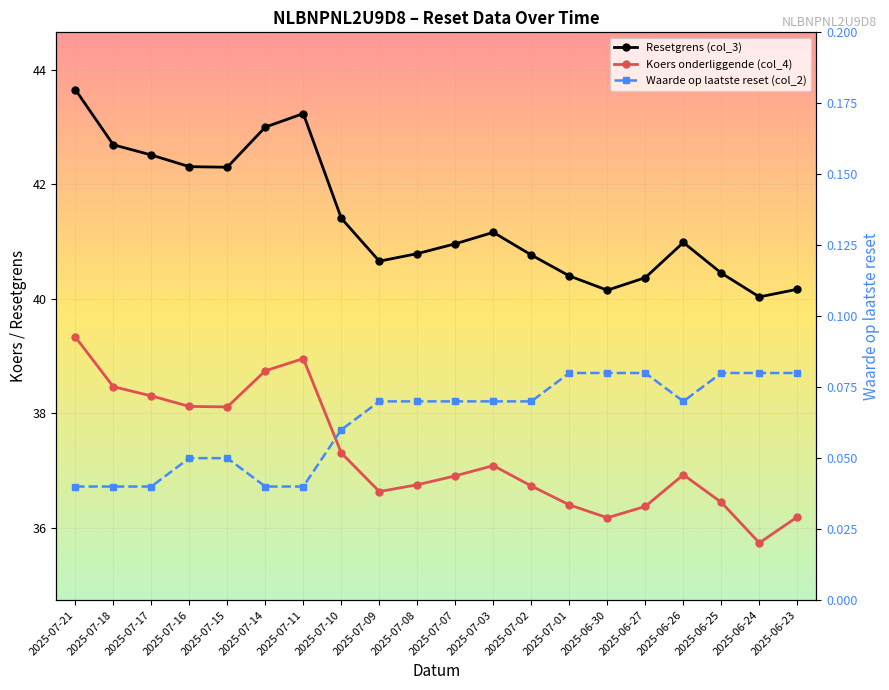

What is the label of the 17th point from the right?

2025-07-16